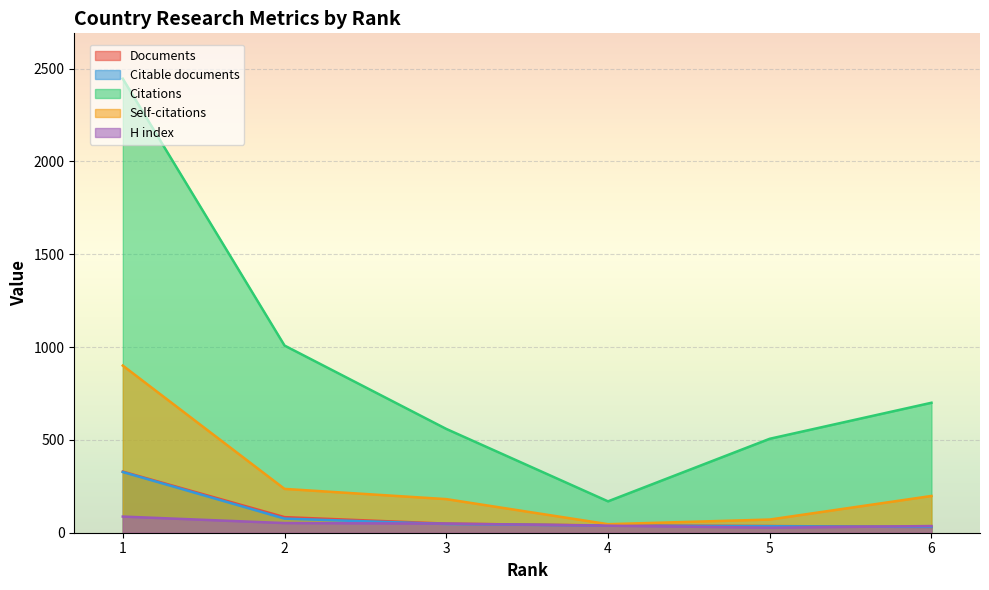

True or false: Citations has a value of 1008 at 2.

True